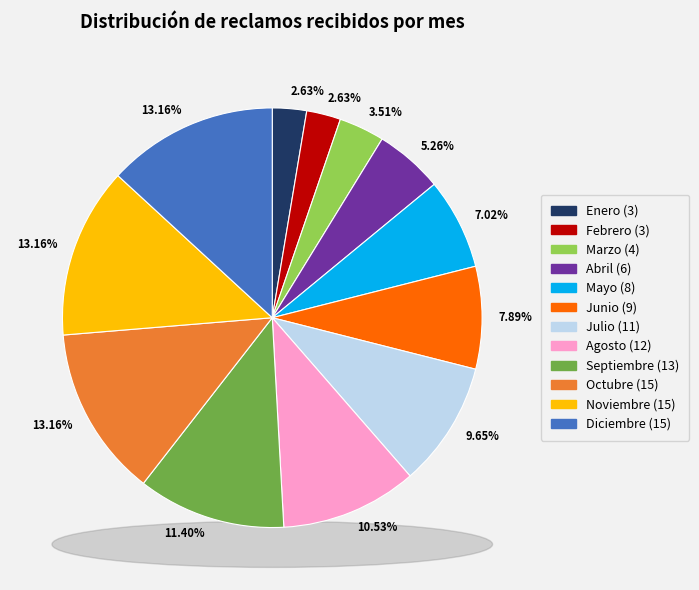

Which has a higher value, Octubre or Septiembre?

Octubre